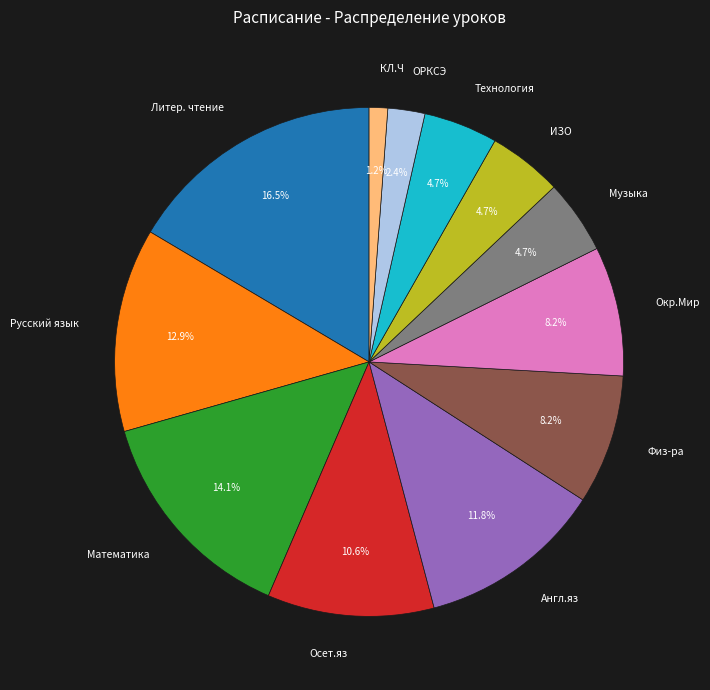

Which category has the smallest portion of the pie?

КЛ.Ч